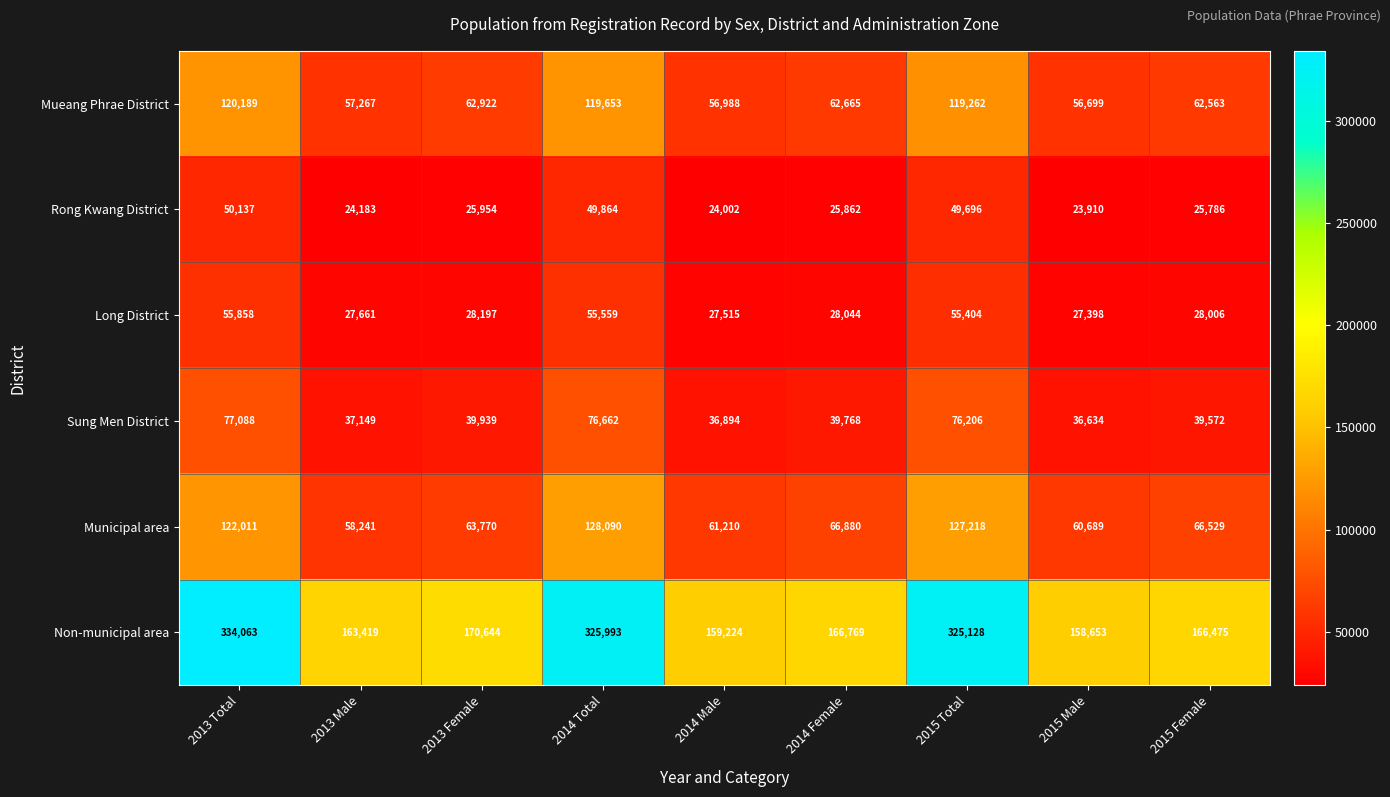

What is the difference between the maximum and minimum values in the Non-municipal area series?

175410